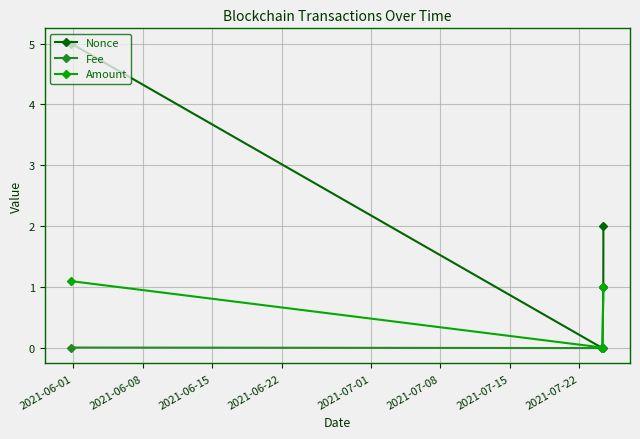

What is the maximum value shown in the chart?

5.0